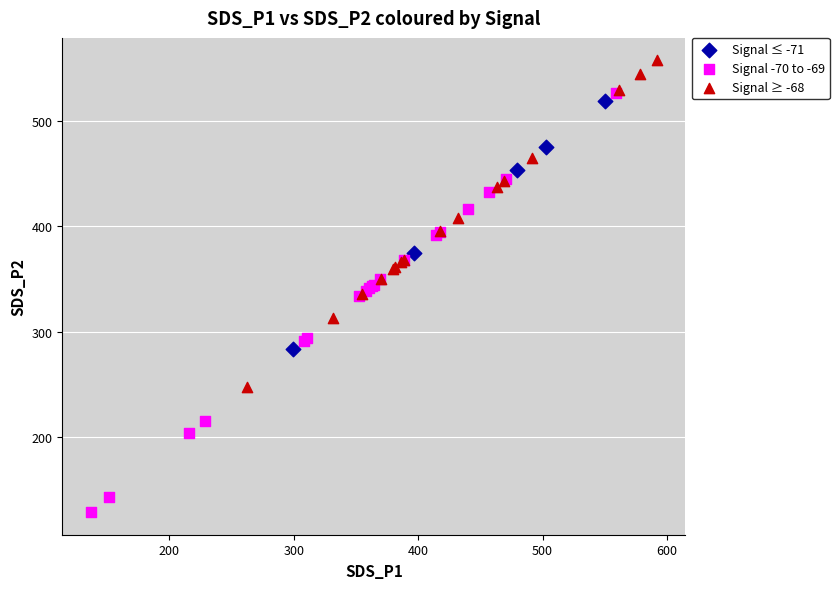

Which series has the widest spread of Y values?

Signal -70 to -69